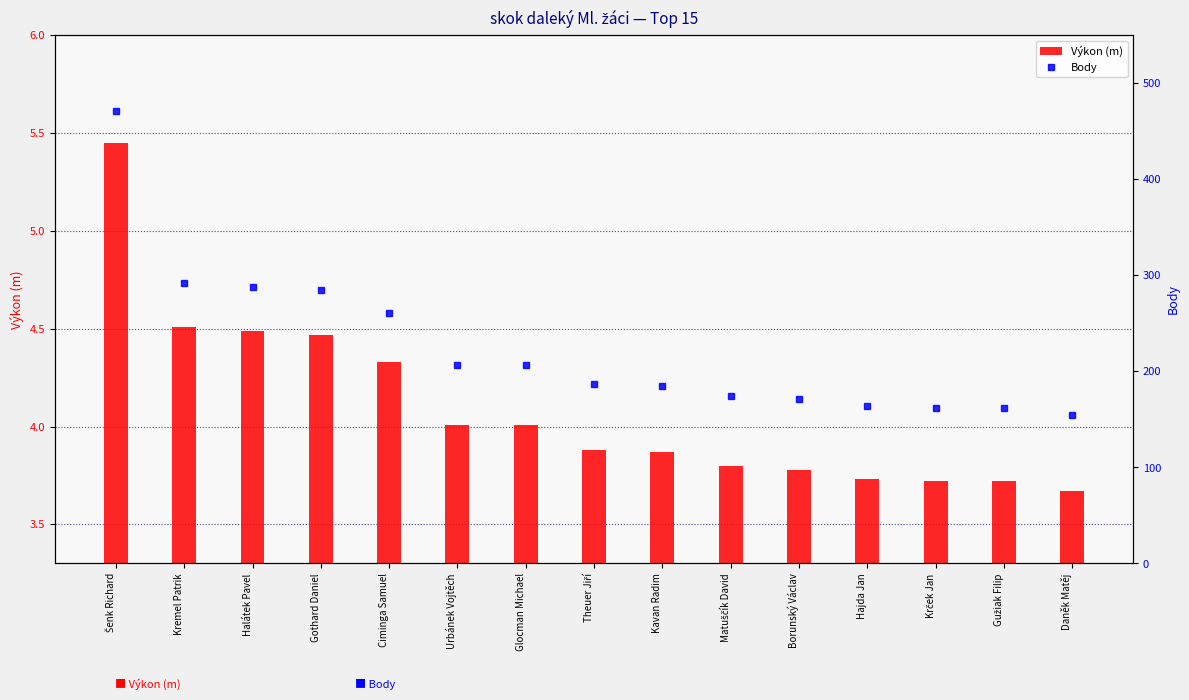

What is the total value across all series at Glocman Michael?

211.0